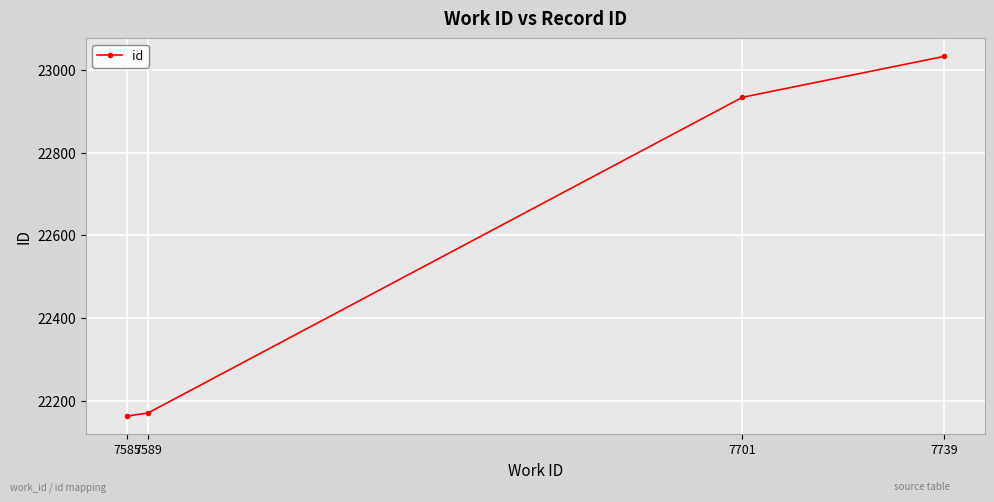

How many values are below 22934?

2